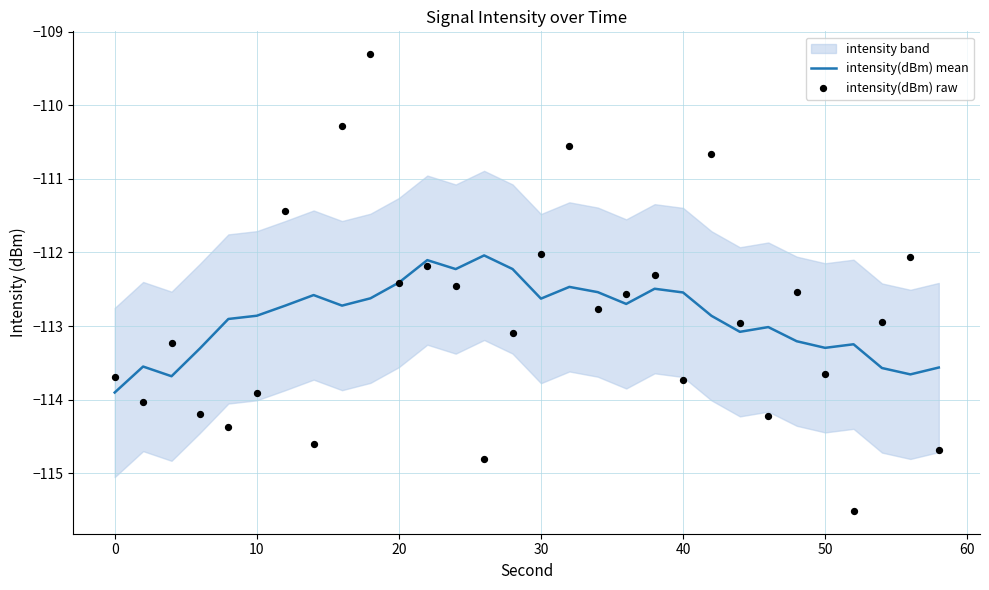

Which series has the largest Y range (max minus min)?

intensity(dBm) raw